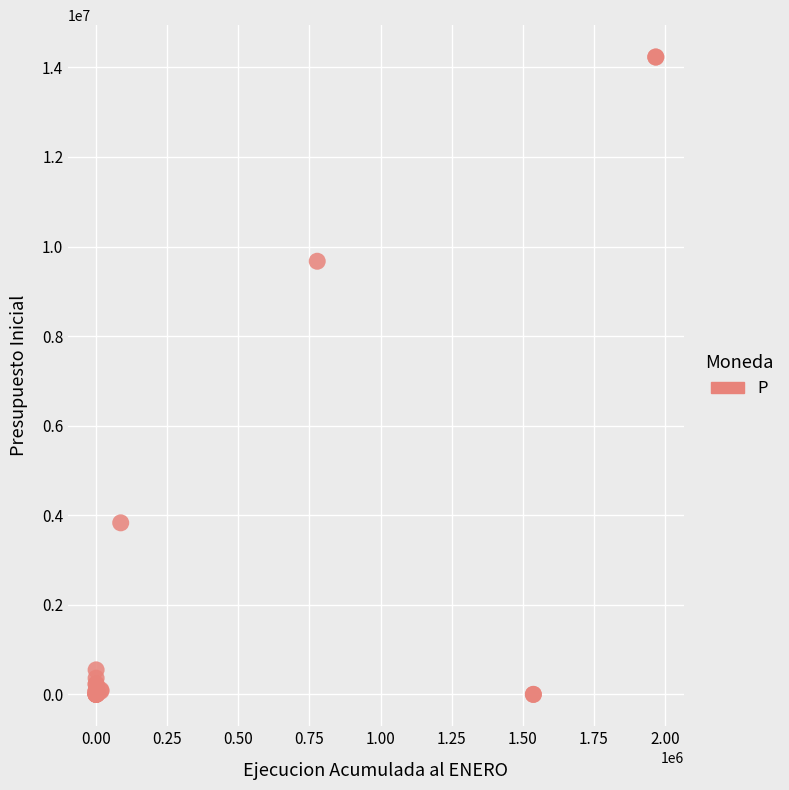

What Y value in the scatter plot is closest to 7116117?

9672079